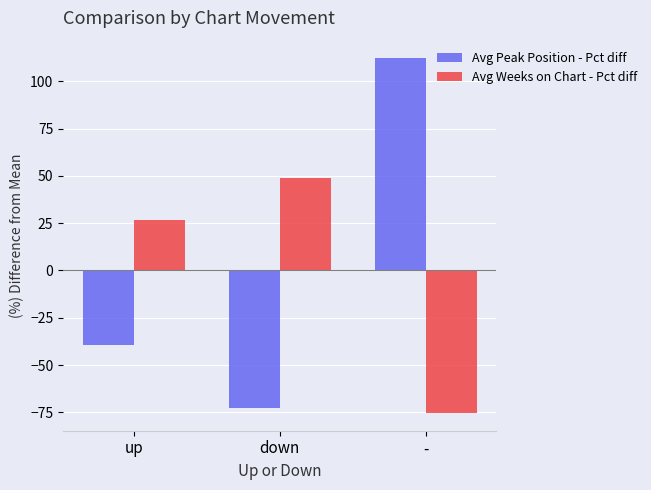

What position from the right is up?

3